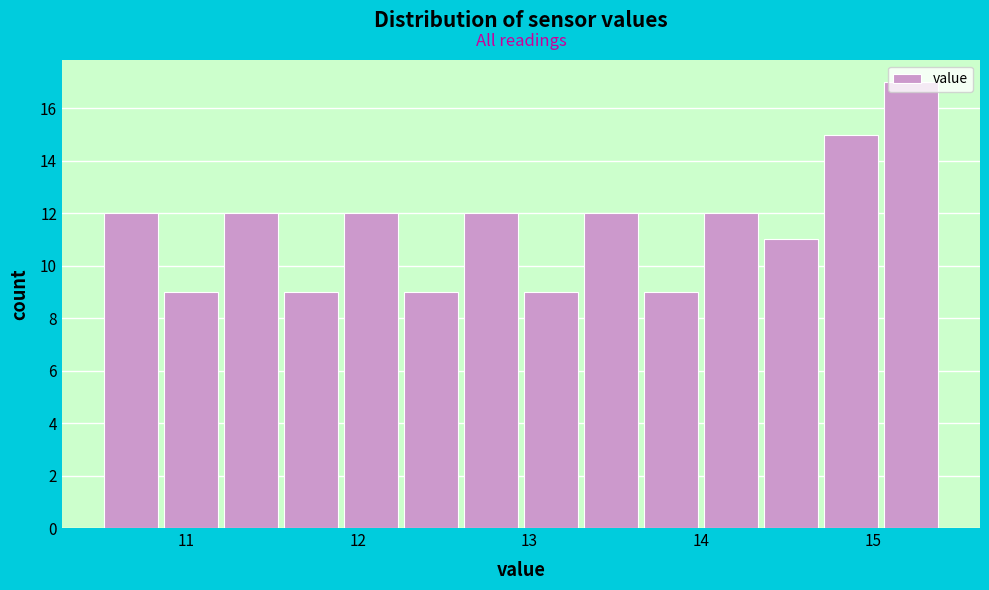

Read against the x-axis, roughly where is the centre of the tallest bar?

15.2